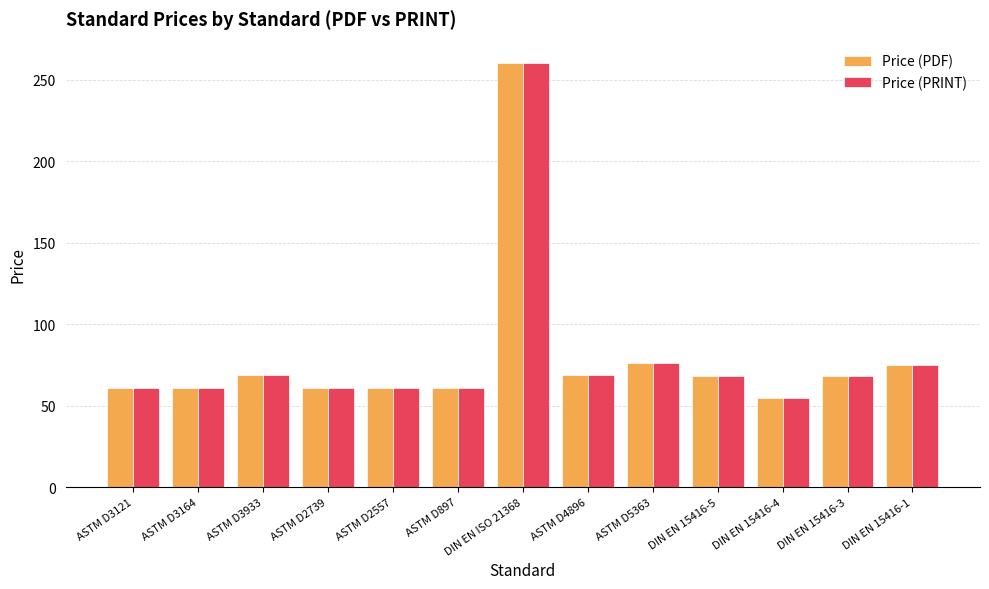

What is the greatest value displayed?

260.3